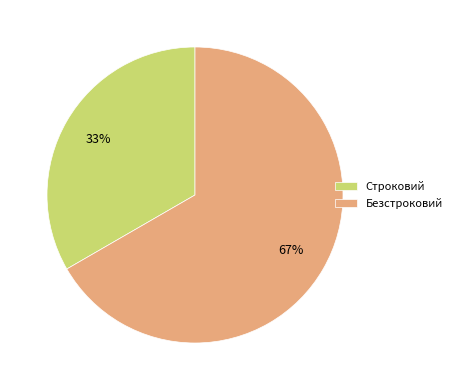

Rank the categories by value from highest to lowest.

Безстроковий, Строковий